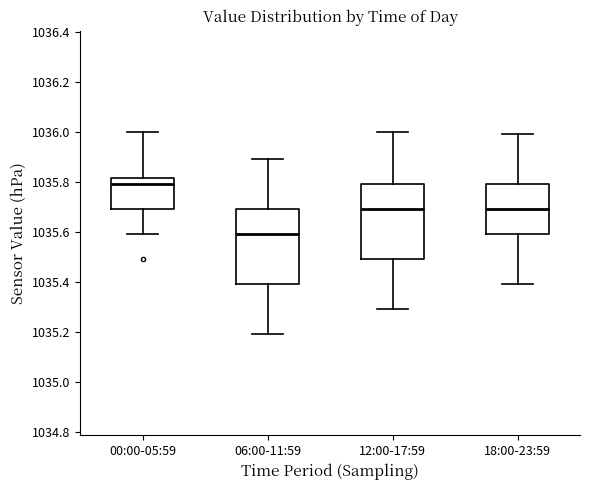

Which box's median line is the highest?

00:00-05:59